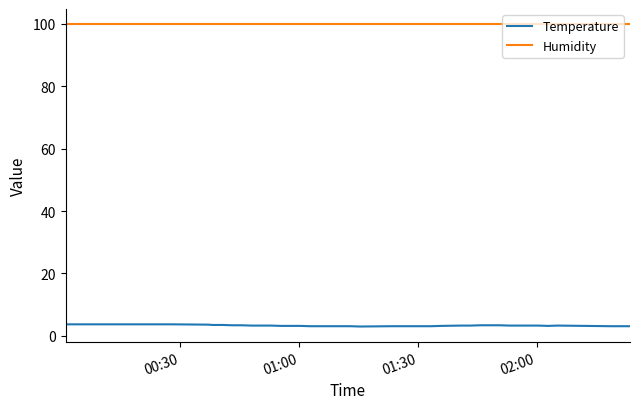

Is this an area chart (filled region under the line)?

No